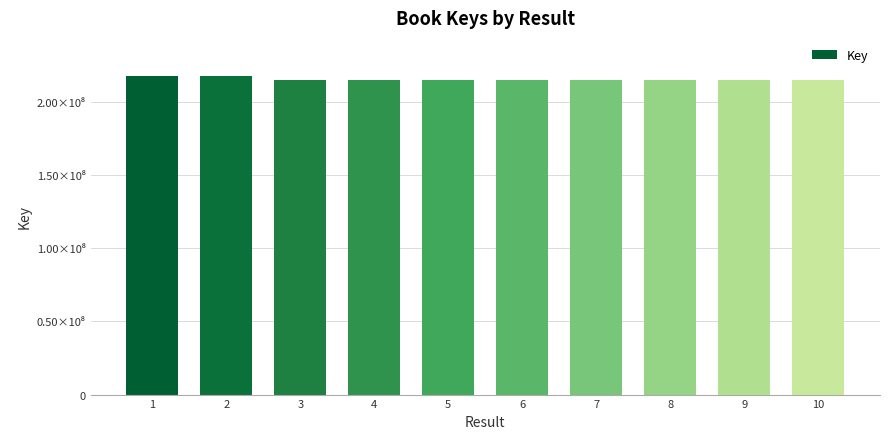

List the labels in order of value, largest first.

1, 2, 3, 10, 5, 4, 7, 6, 8, 9